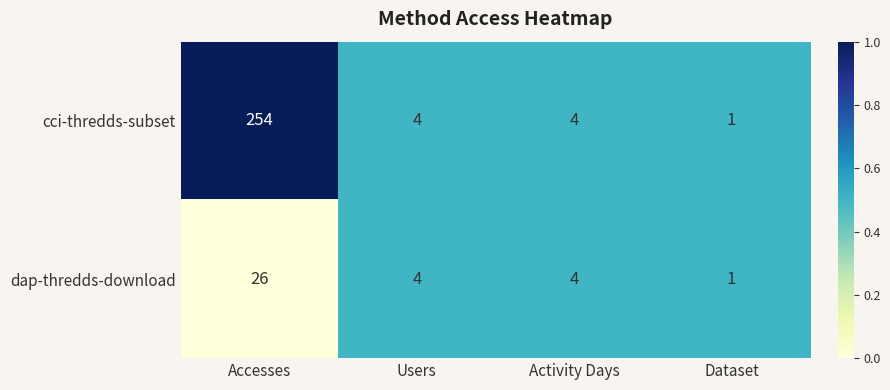

What is the greatest value displayed?

254